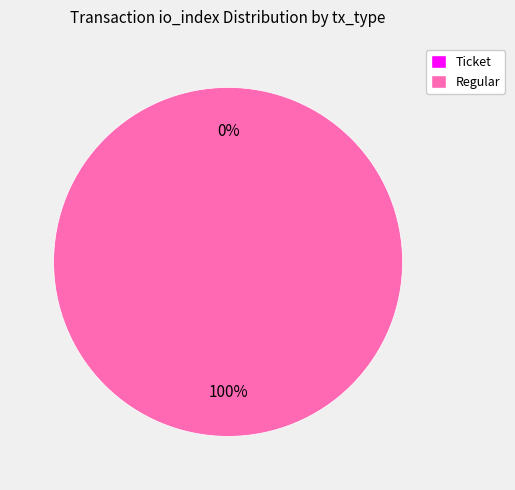

To the nearest percent, what percentage of the pie is Regular?

100%